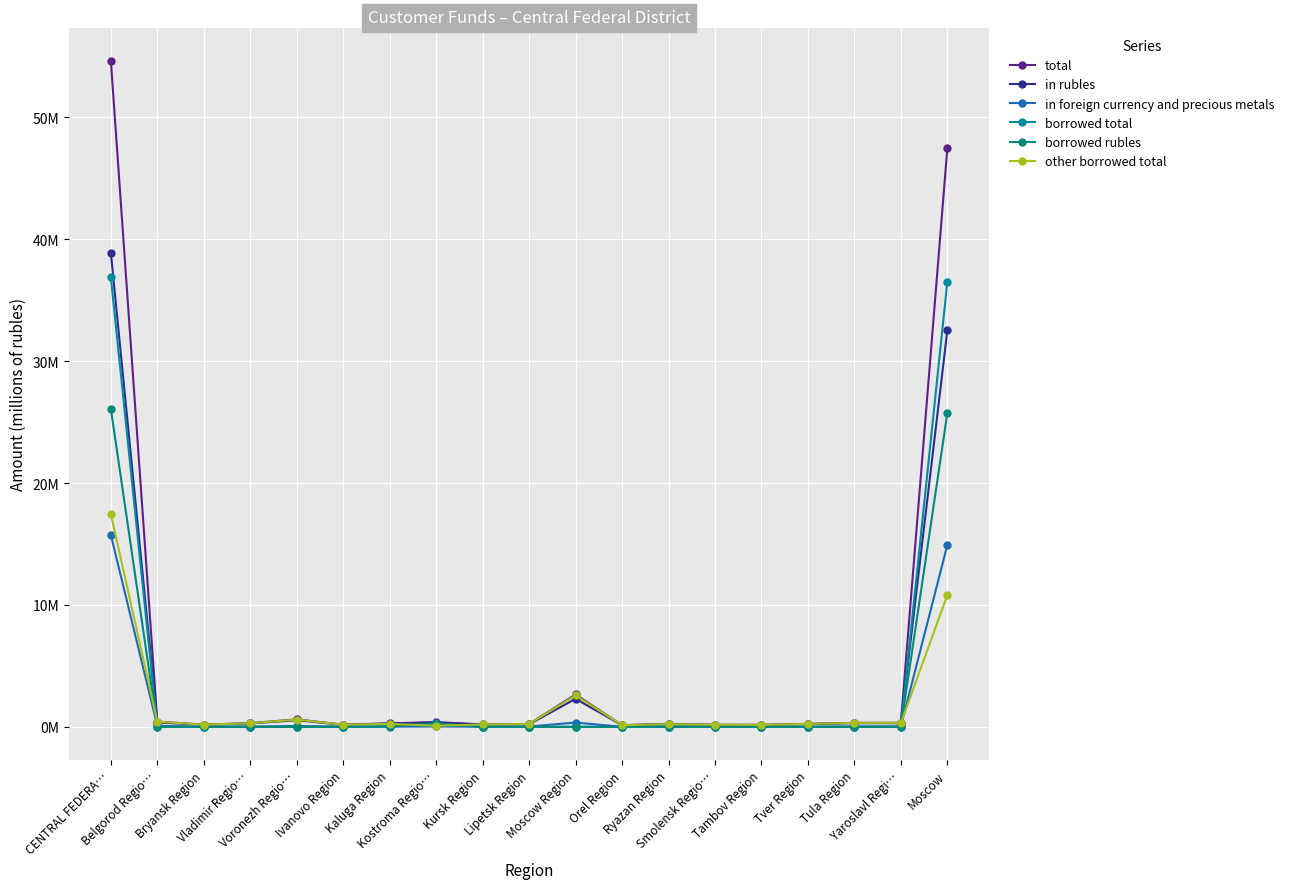

True or false: in foreign currency and precious metals and borrowed total cross at least once.

True